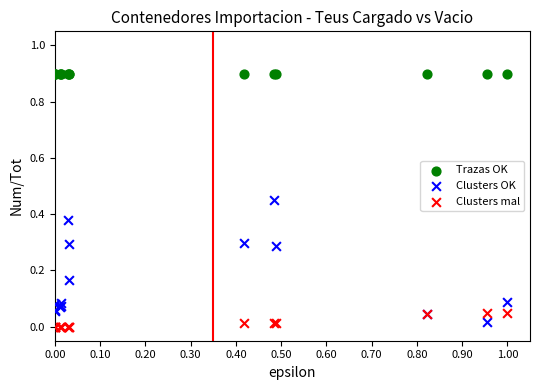

Which series contains the highest Y value?

Trazas OK